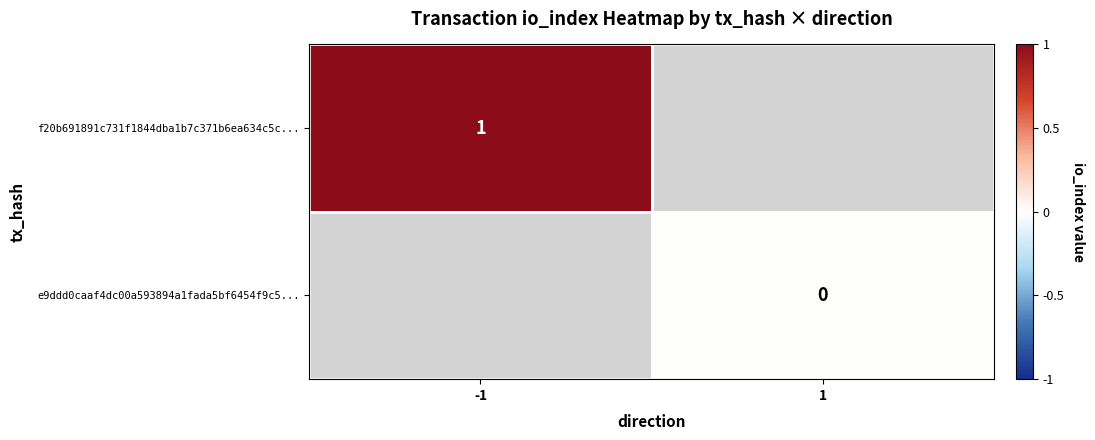

The f20b691891c731f1844dba1b7c371b6ea634c5c... series shows 1 at -1. True or false?

True